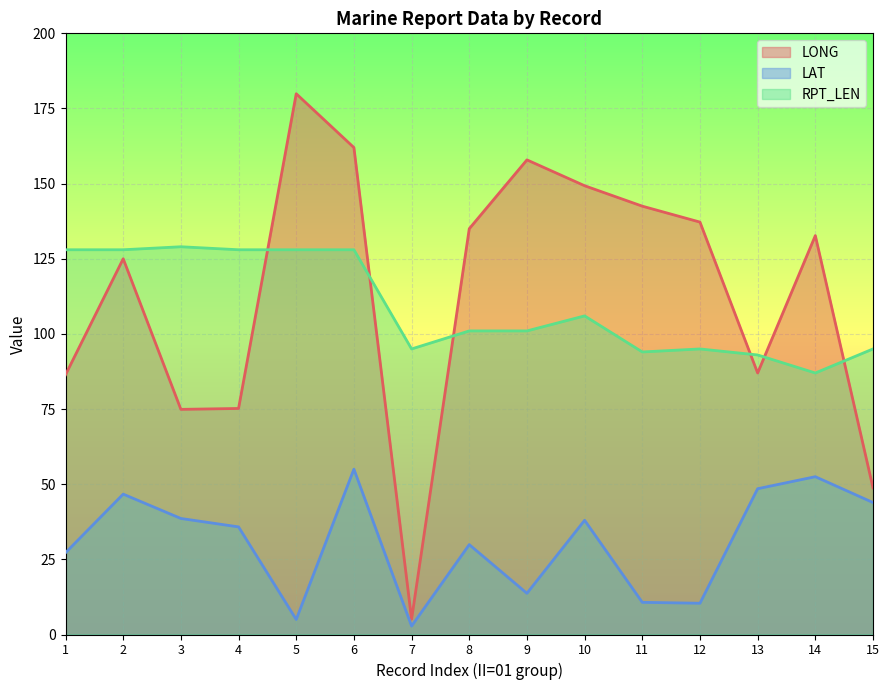

What is the value of the LAT point at the 3rd from the left?

38.6